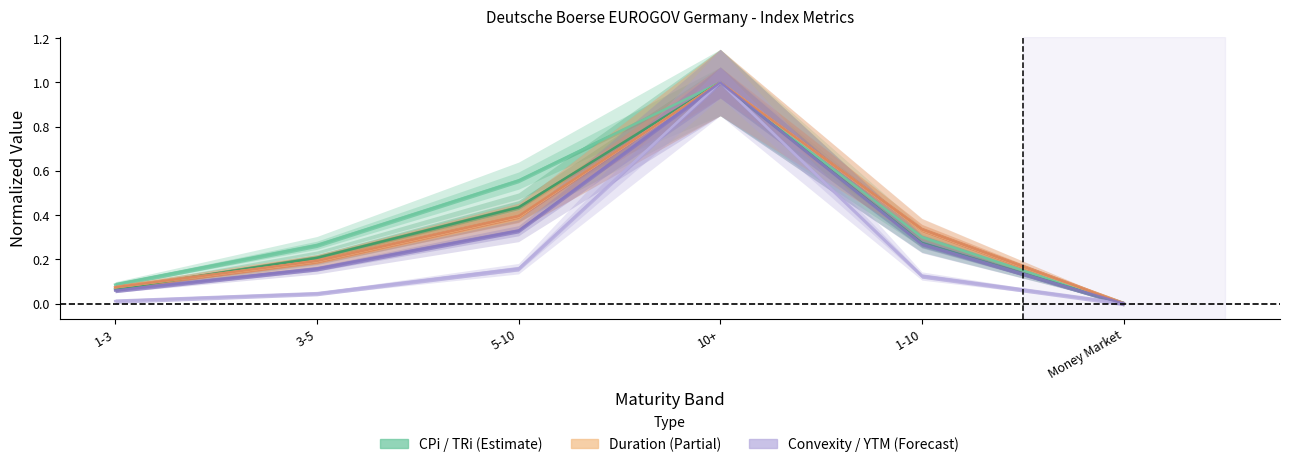

Rank the series at 5-10 from lowest to highest value.

Convexity, Years to Maturity, Duration, Modified Duration, TRi, CPi